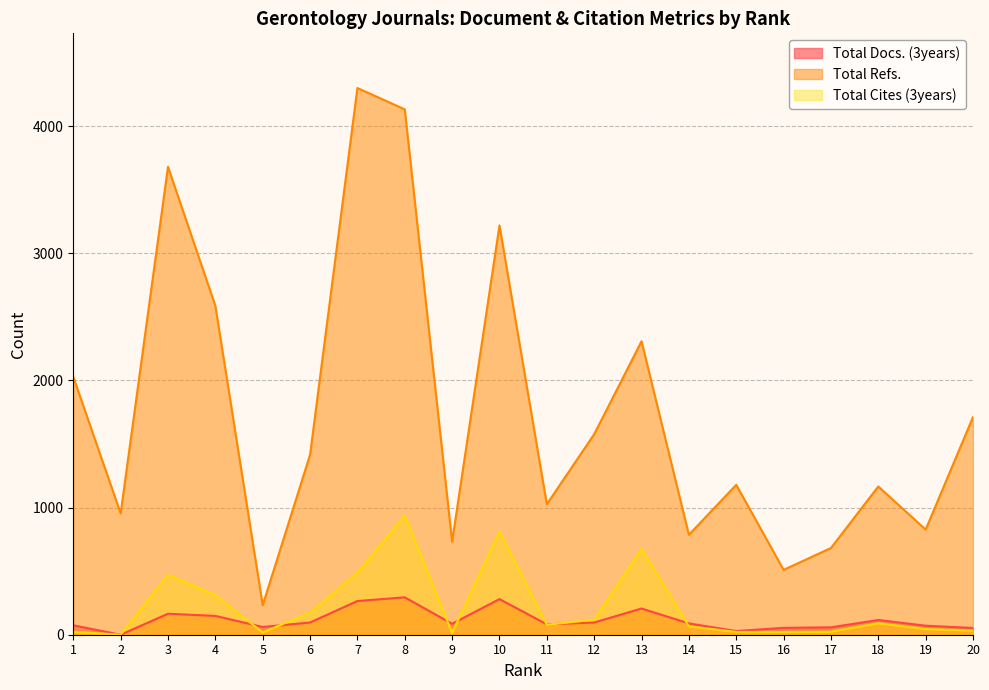

What is the highest value of the Total Refs. series?

4300